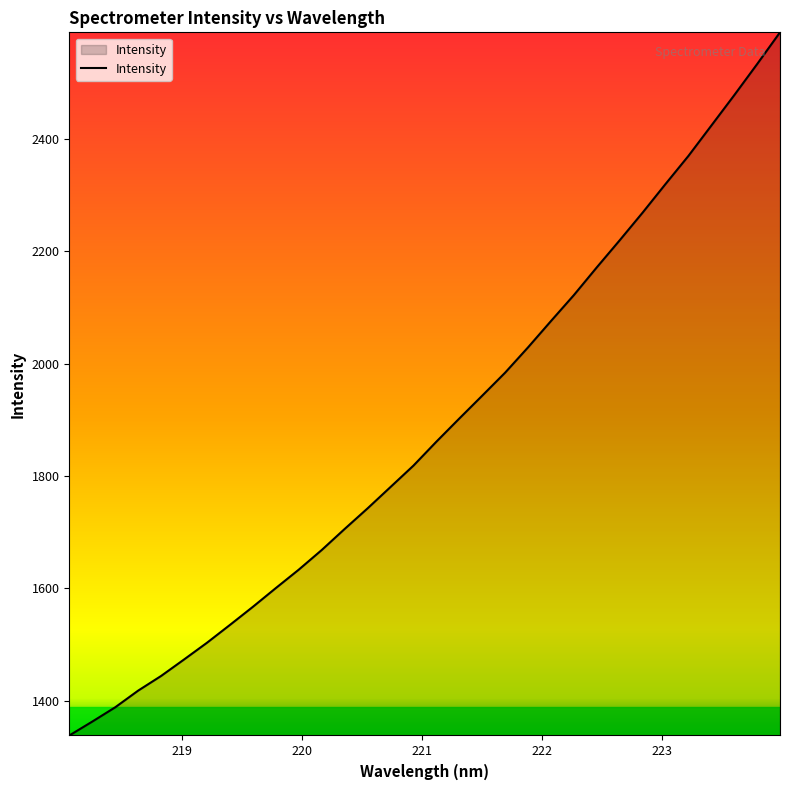

What is the smallest value displayed?

1337.8